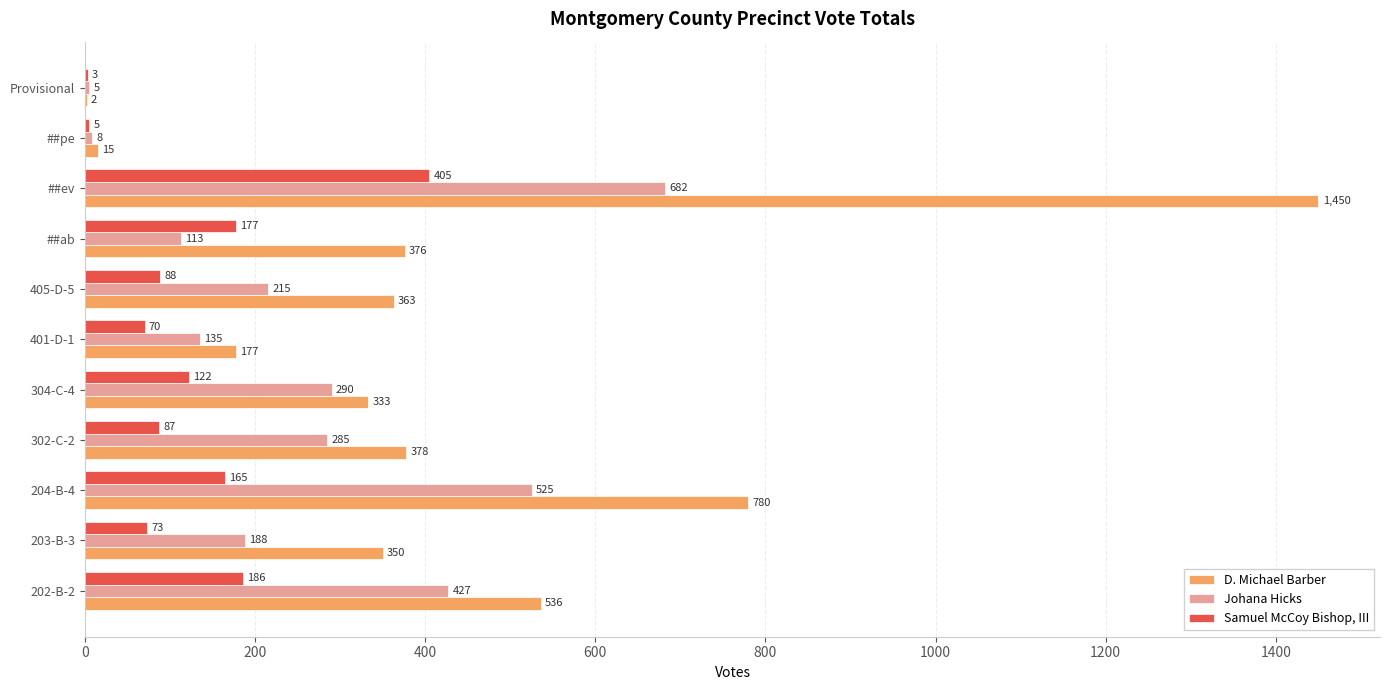

The Samuel McCoy Bishop, III series shows 198 at ##ev. True or false?

False